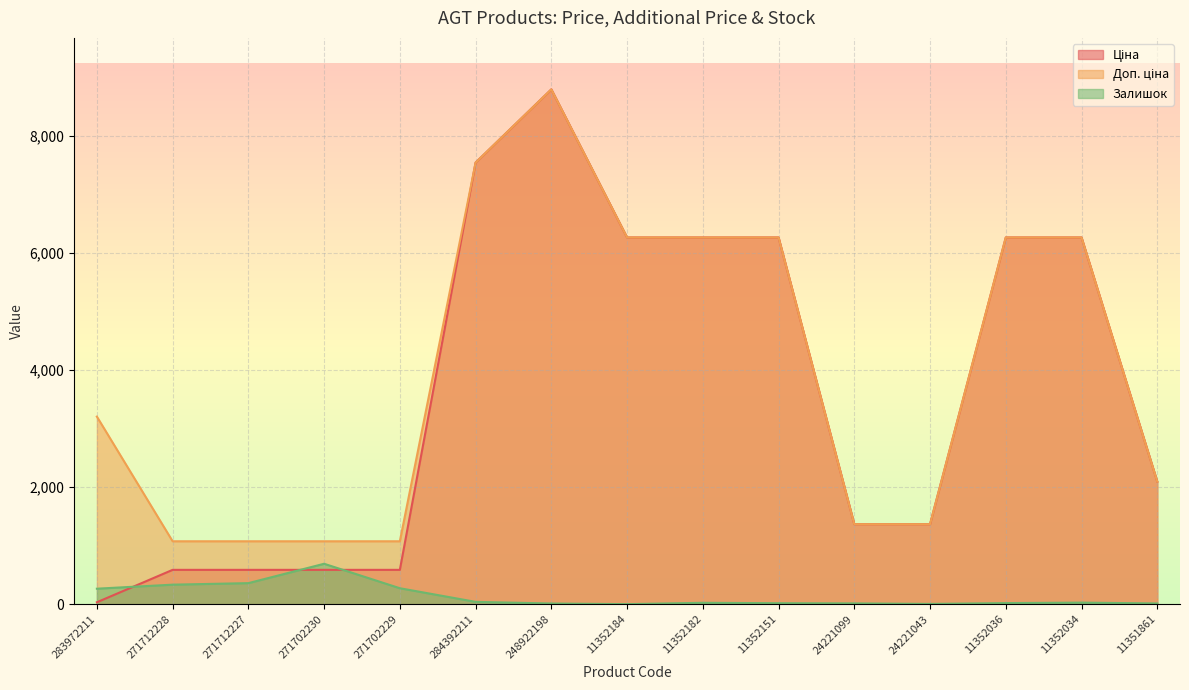

The Ціна series shows 1052.1 at 271702230. True or false?

False